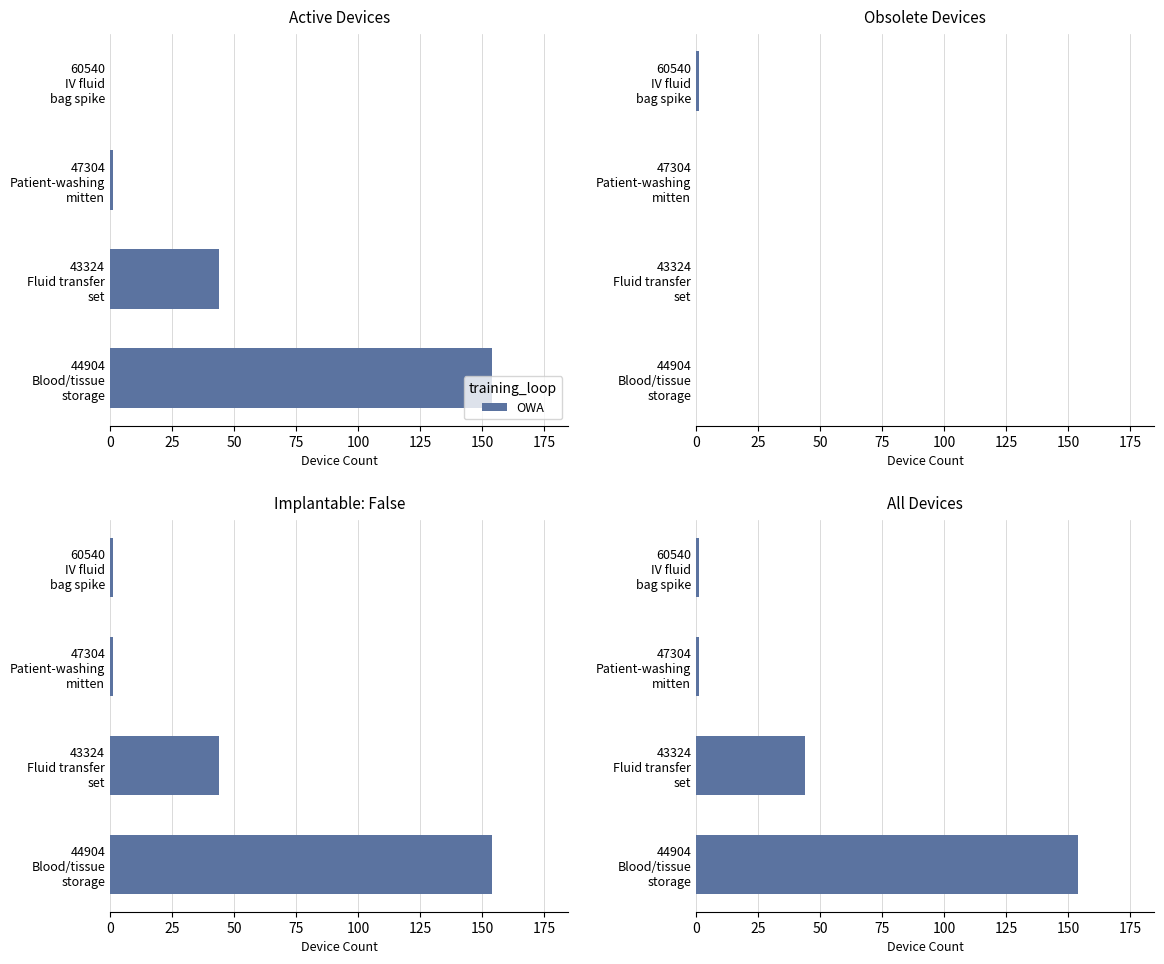

Read the value at 47304 Patient-washing mitten.

1